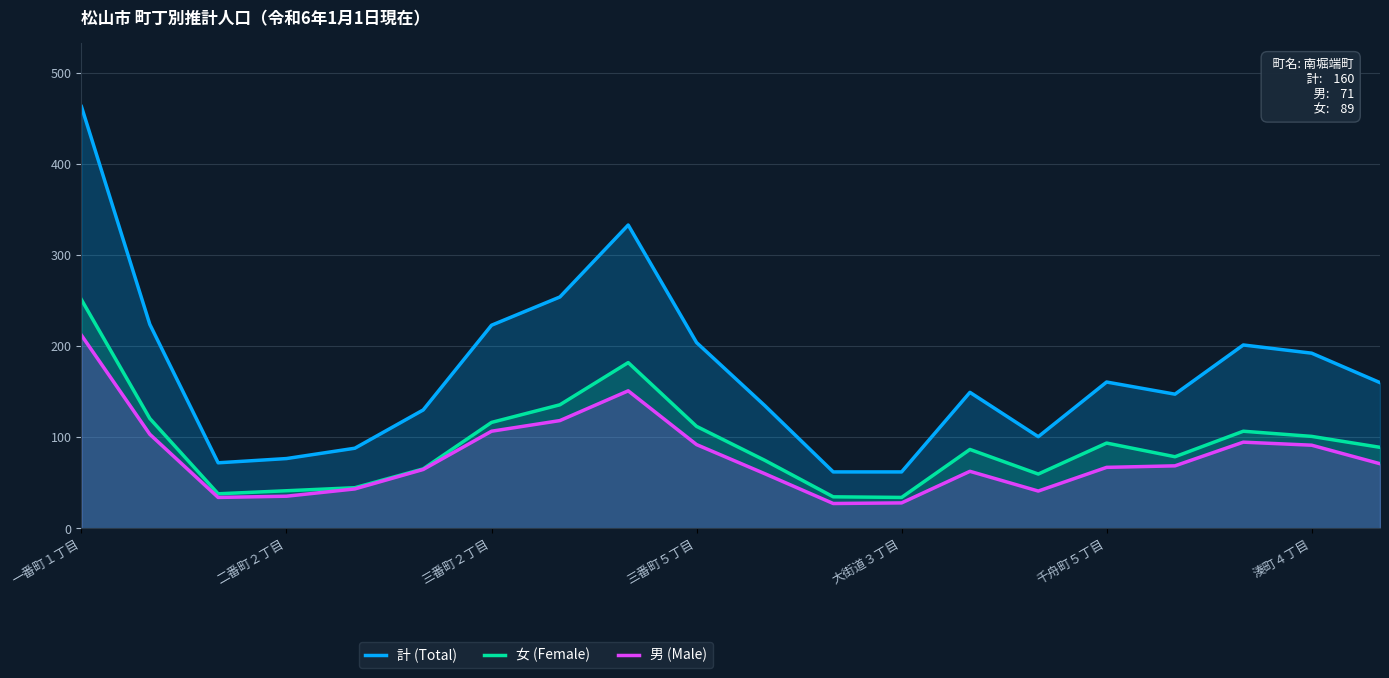

What is the total value across all series at 7?

508.0